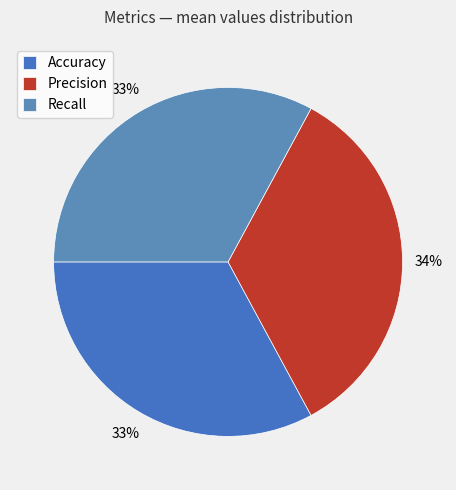

How many slices are in this pie chart?

3